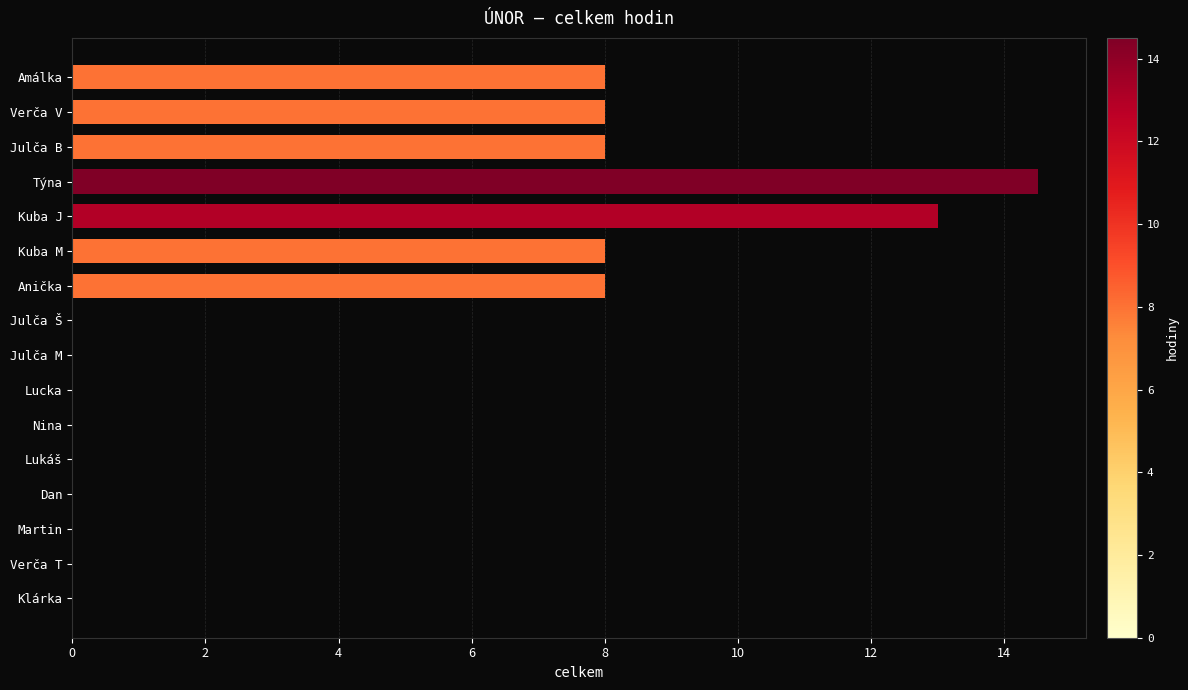

Which label corresponds to the largest value in the chart?

Týna